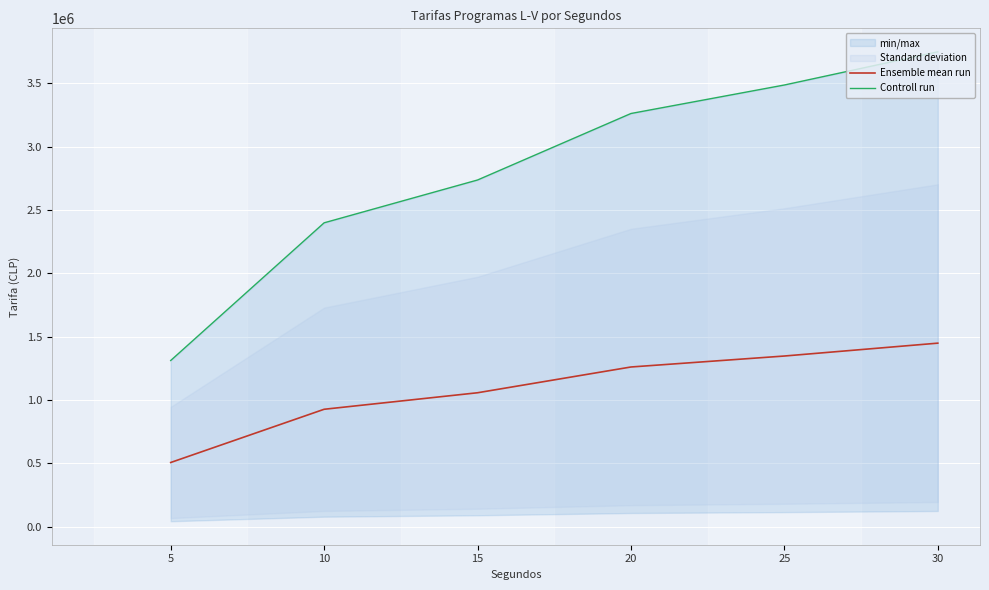

Read the Controll run value at 10.

2400000